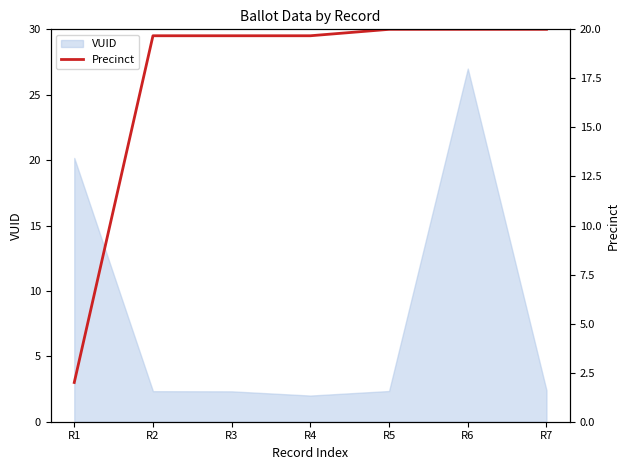

Reading left to right, list all the values displayed in this chart.

2.0	19.7	19.7	19.7	20.0	20.0	20.0